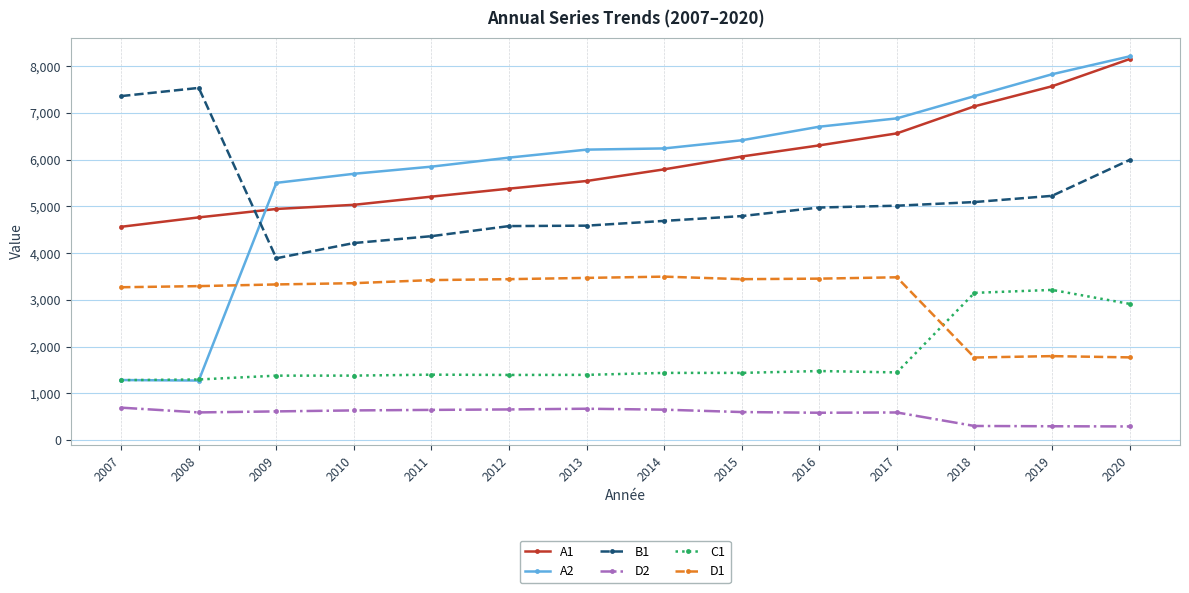

What is the value of the A1 point at the 7th from the left?

5546